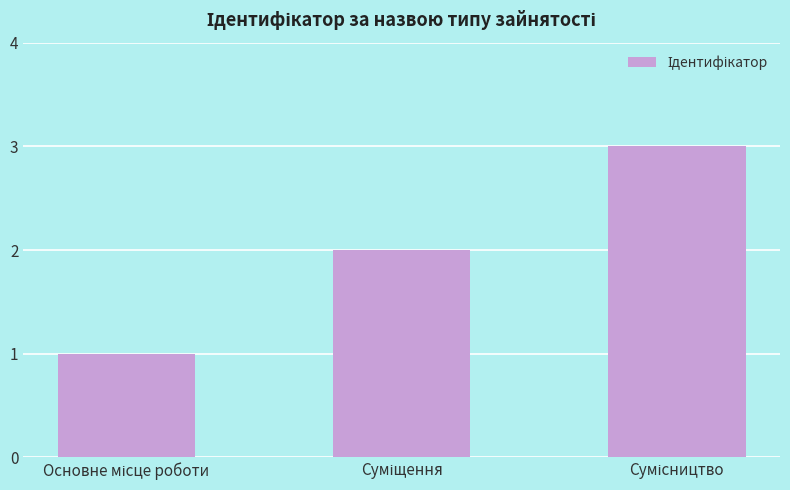

How many values are between 1 and 3?

3